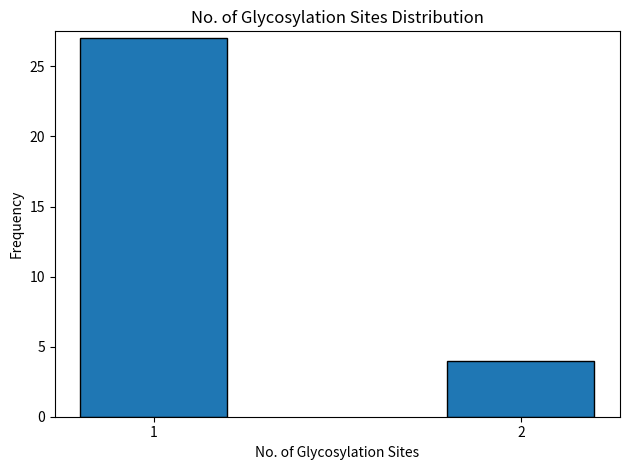

Reading left to right, transcribe all the data shown in this chart.

27	4